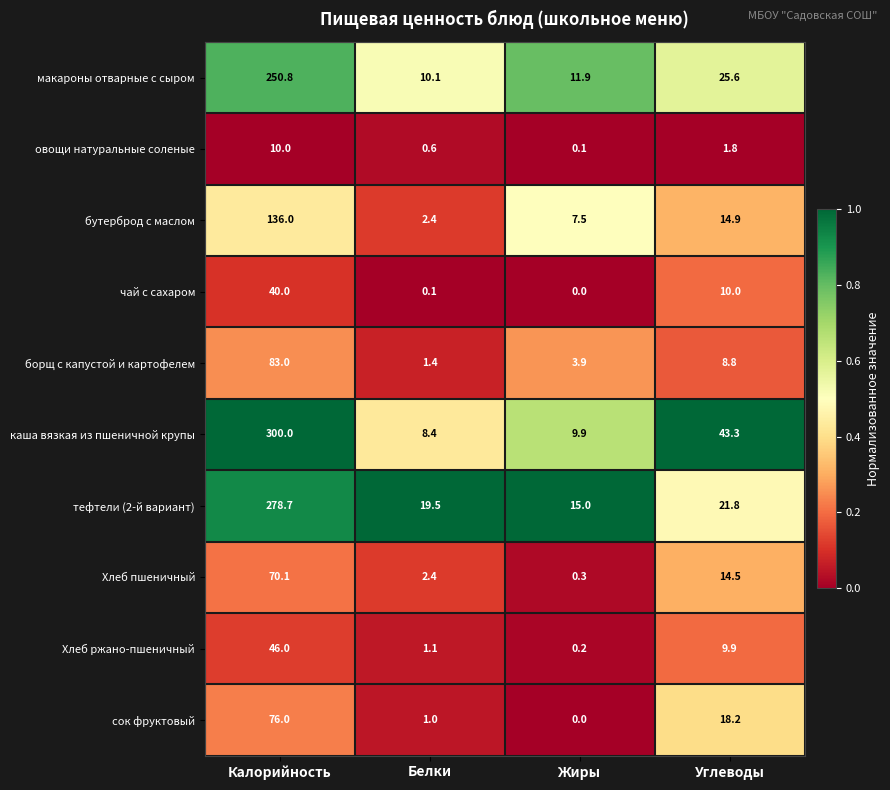

What is the approximate value of бутерброд с маслом at Белки?

2.4